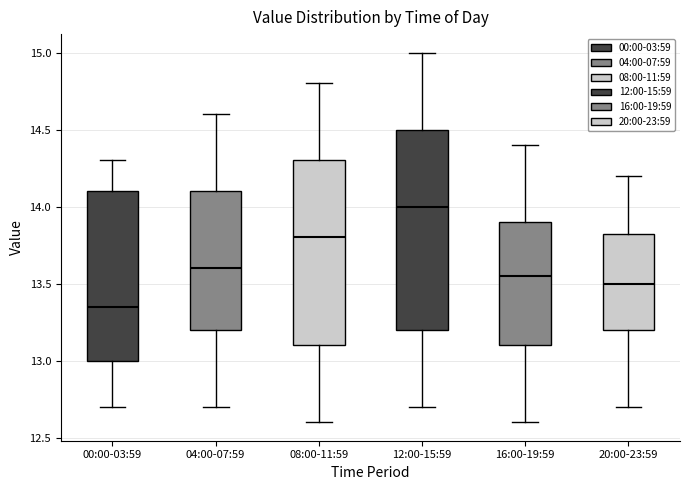

Where does the median line of the box for 16:00-19:59 sit on the y-axis? The values are not printed on the chart, so give them approximately, as read against the axis.

13.55